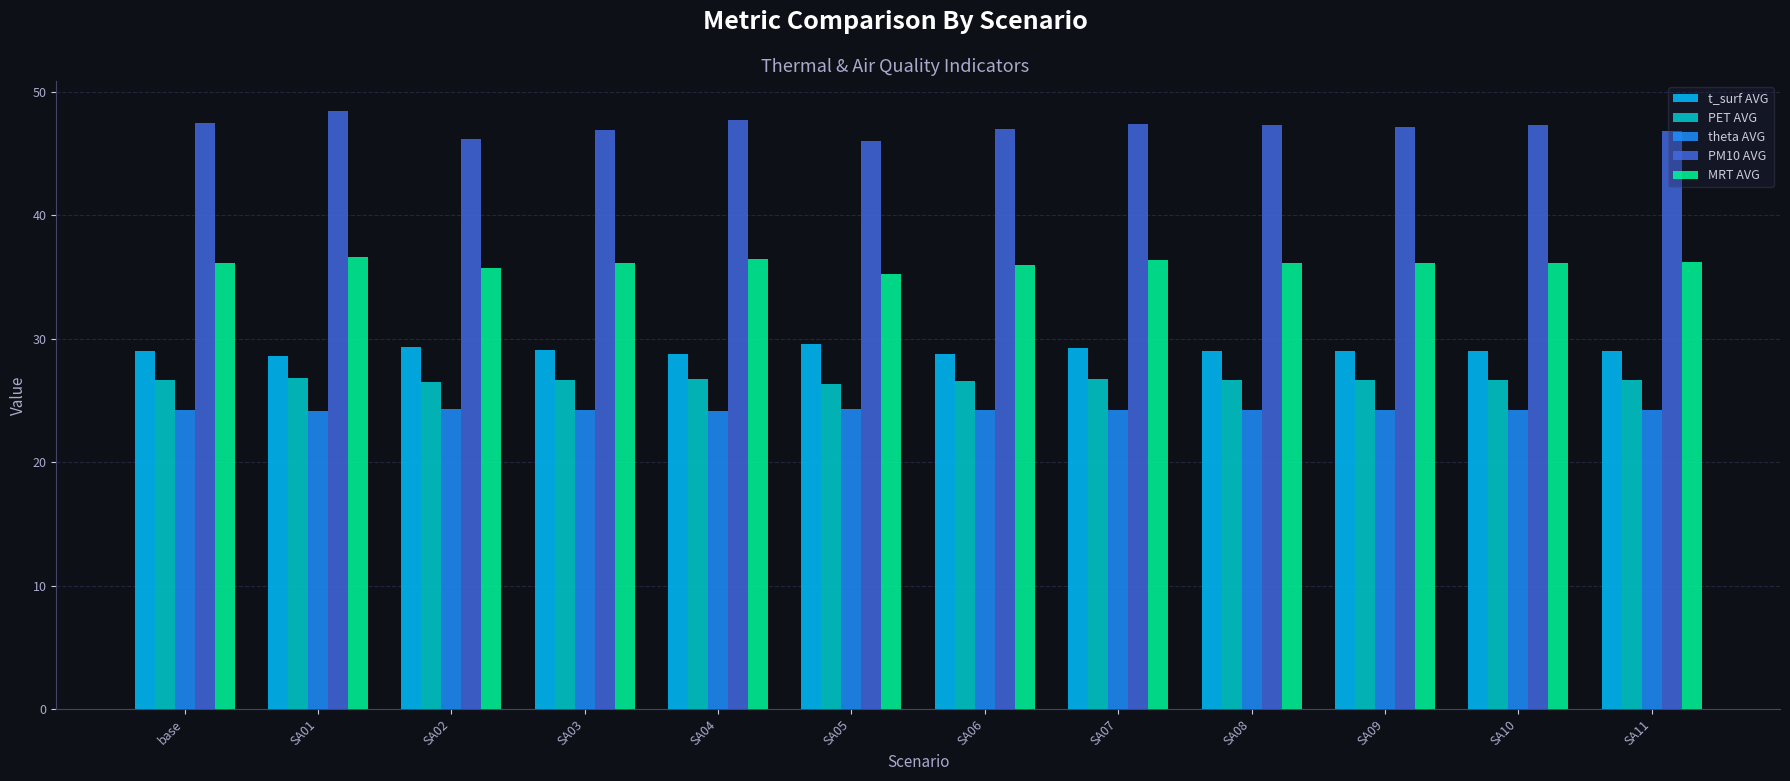

Which series has the largest range (max minus min)?

PM10 AVG